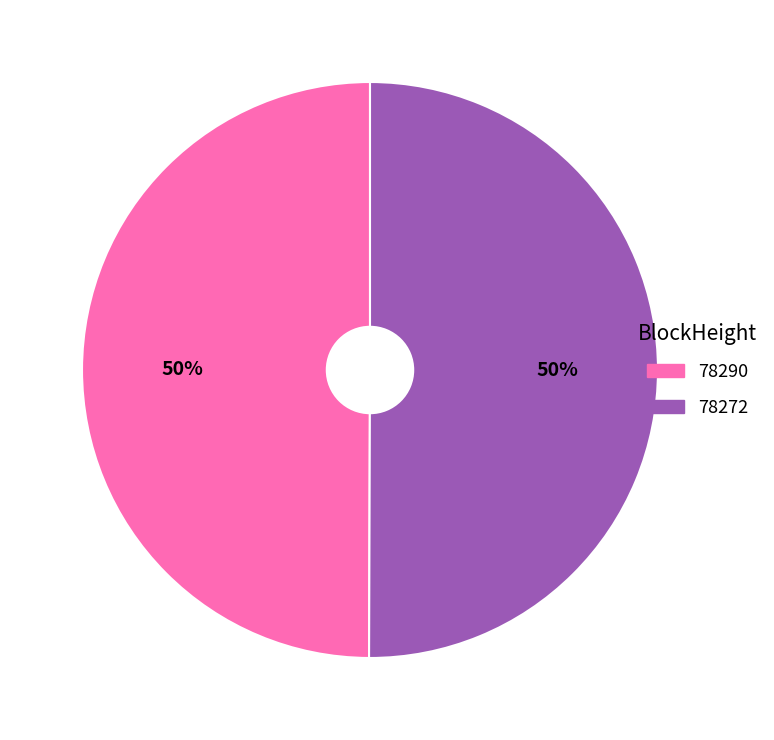

How many slices are in this pie chart?

2